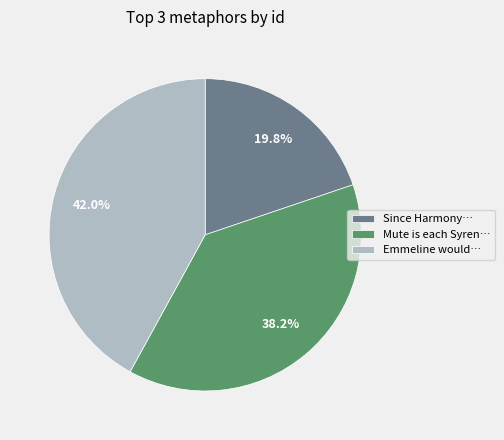

What is the largest slice in the pie chart?

Emmeline would…